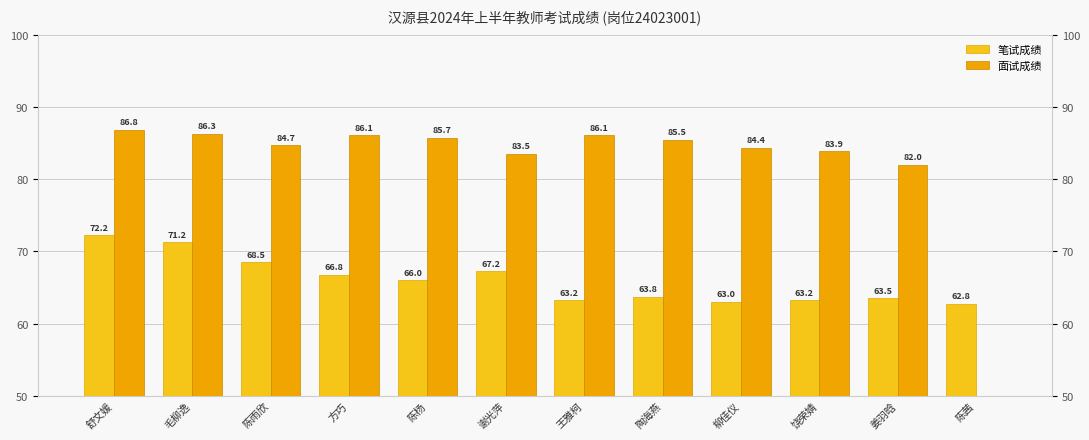

What are all the series names shown in the legend?

笔试成绩, 面试成绩